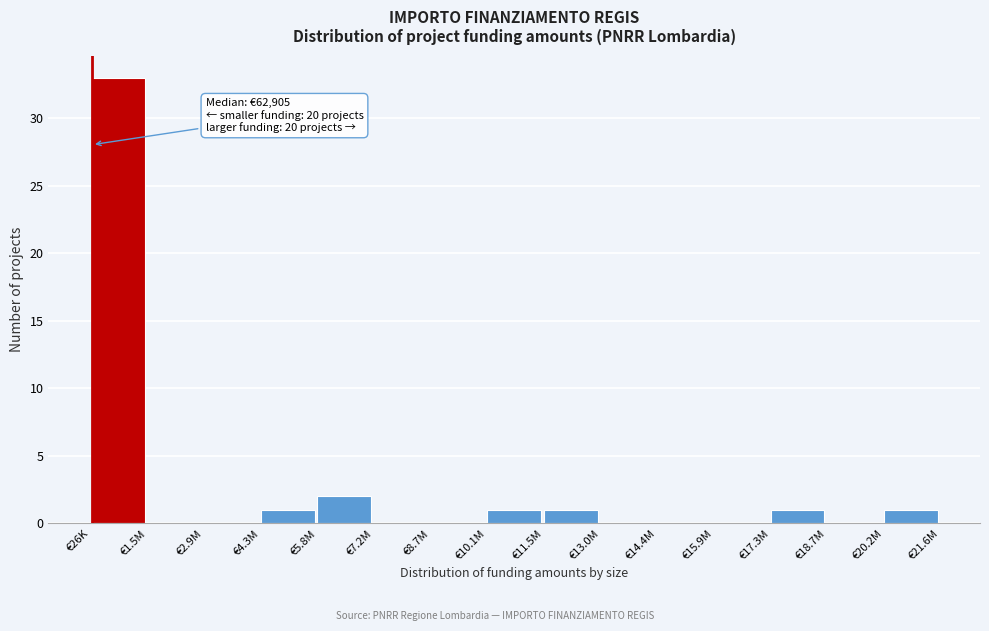

Reading left to right, what are all the values shown in this chart?

€26K=33	€1.5M=0	€2.9M=0	€4.3M=1	€5.8M=2	€7.2M=0	€8.7M=0	€10.1M=1	€11.5M=1	€13.0M=0	€14.4M=0	€15.9M=0	€17.3M=1	€18.7M=0	€20.2M=1